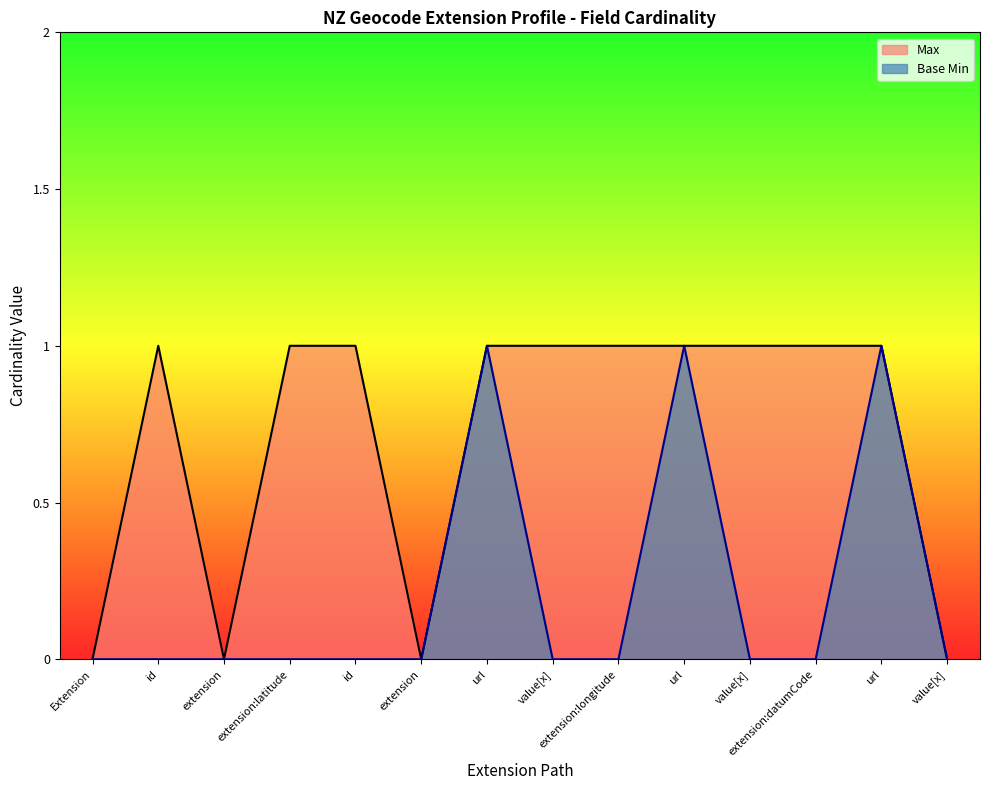

True or false: Base Min and Max intersect in this chart.

False